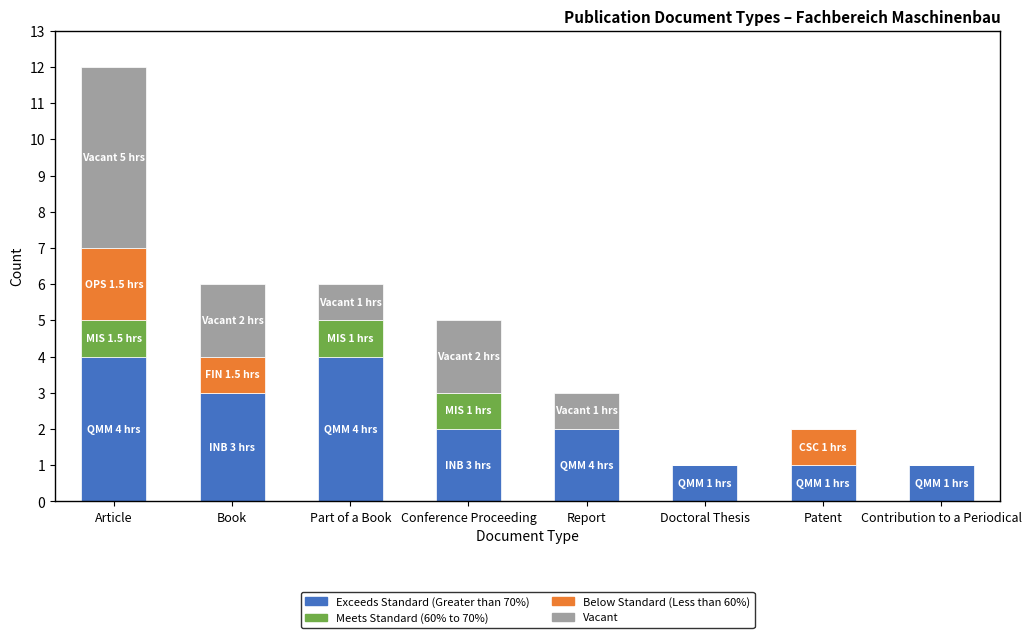

What value does the Exceeds Standard (Greater than 70%) series have at Book?

3